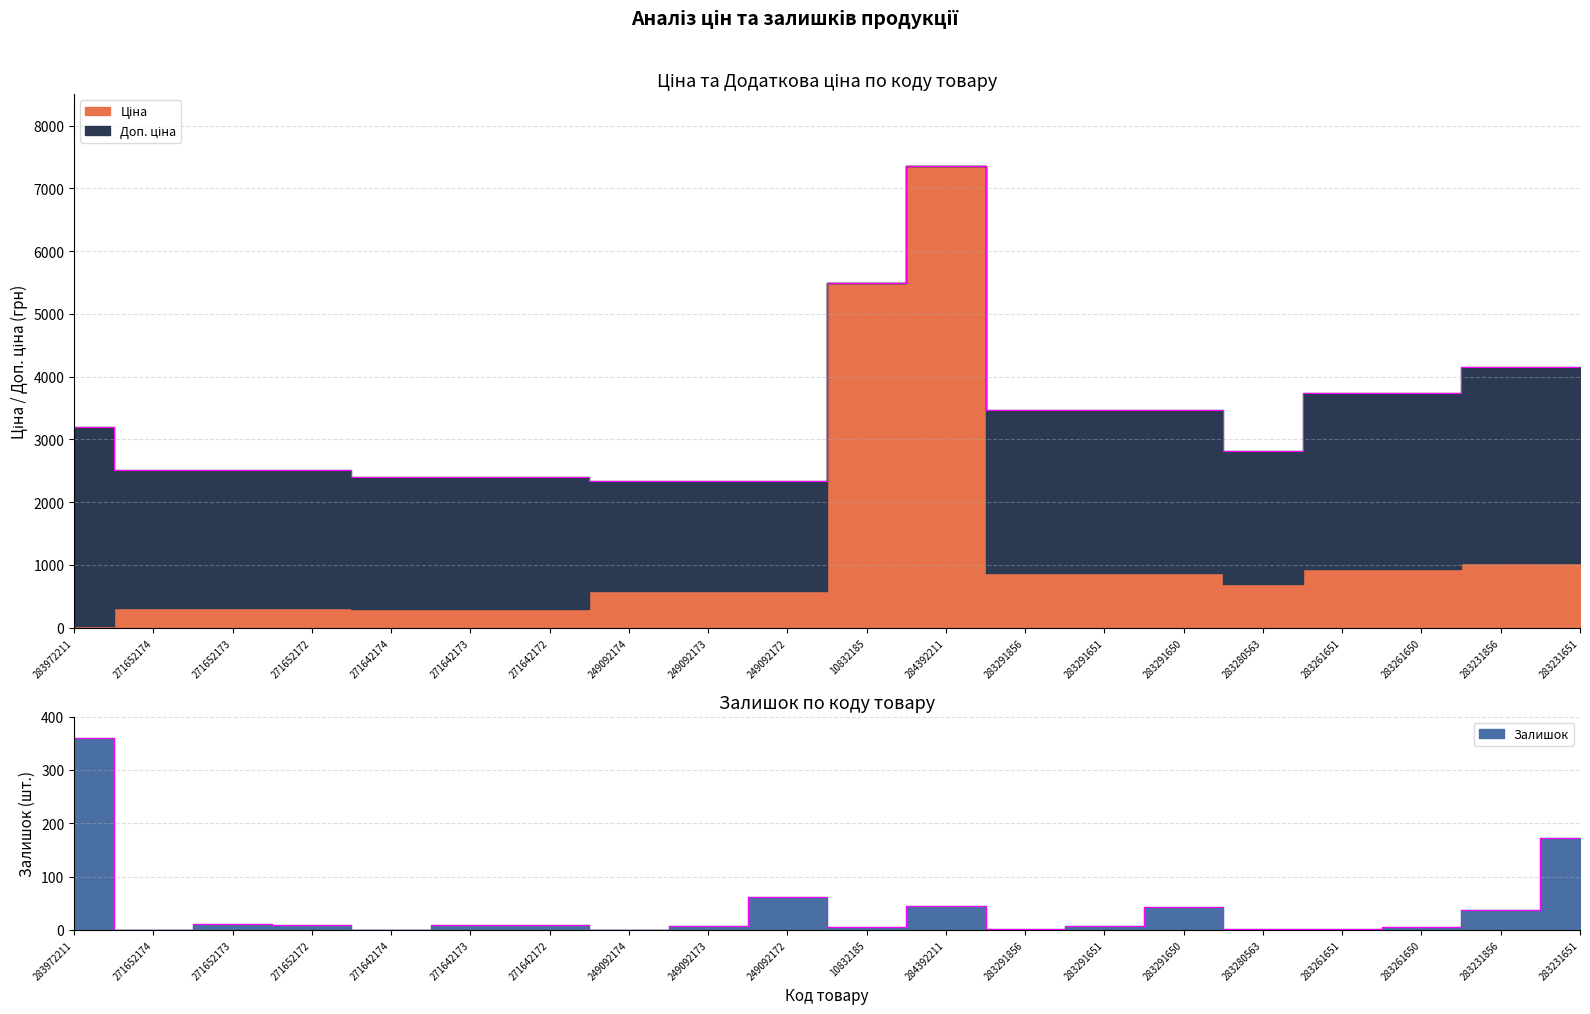

At which label does Залишок reach its minimum?

271652174